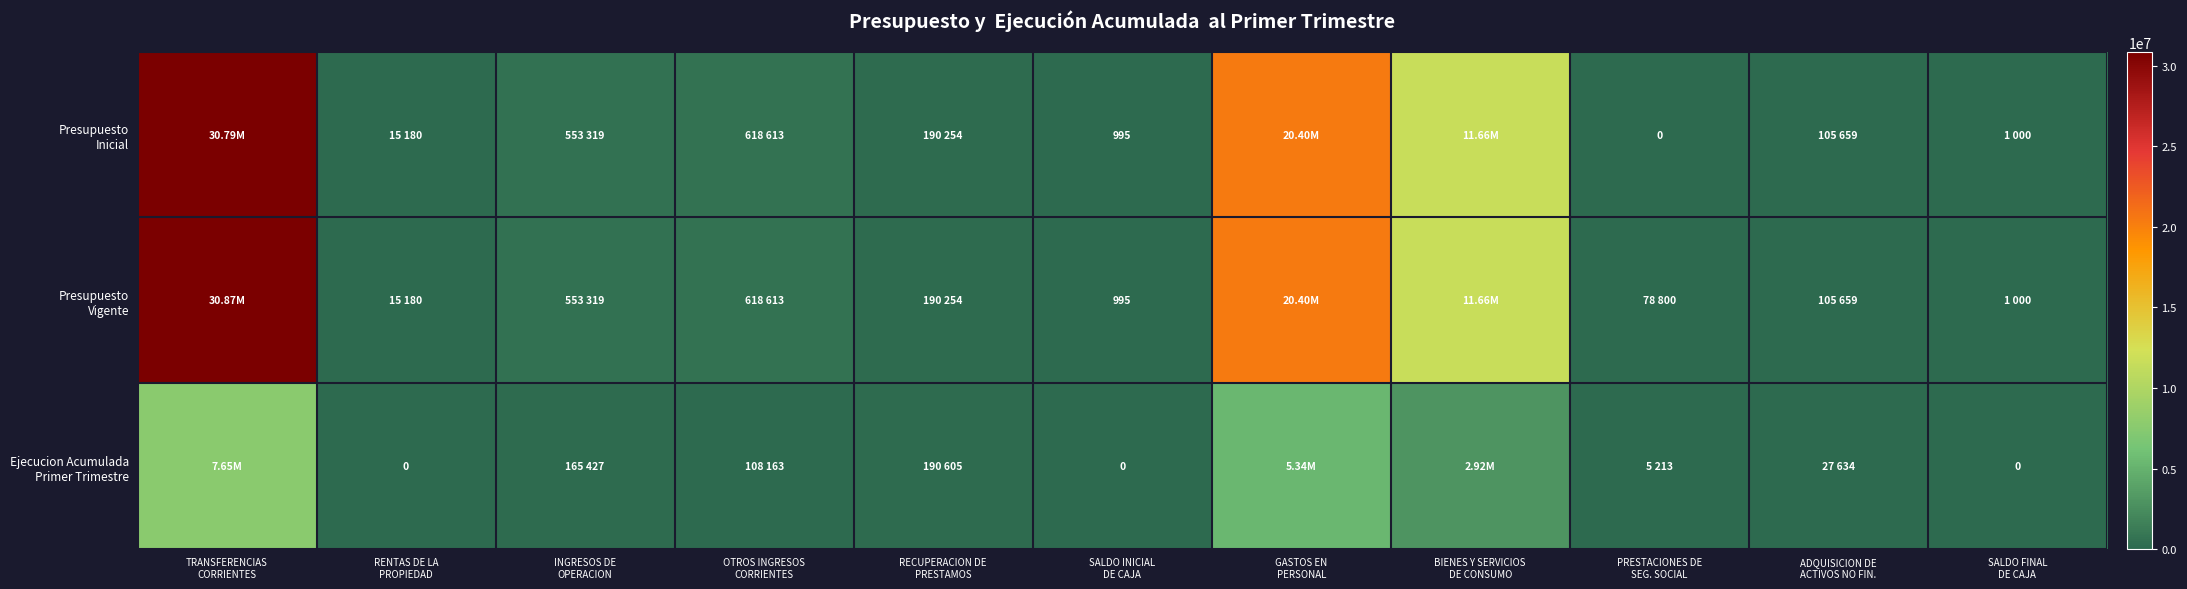

At which category is the sum across all series the highest?

TRANSFERENCIAS
CORRIENTES